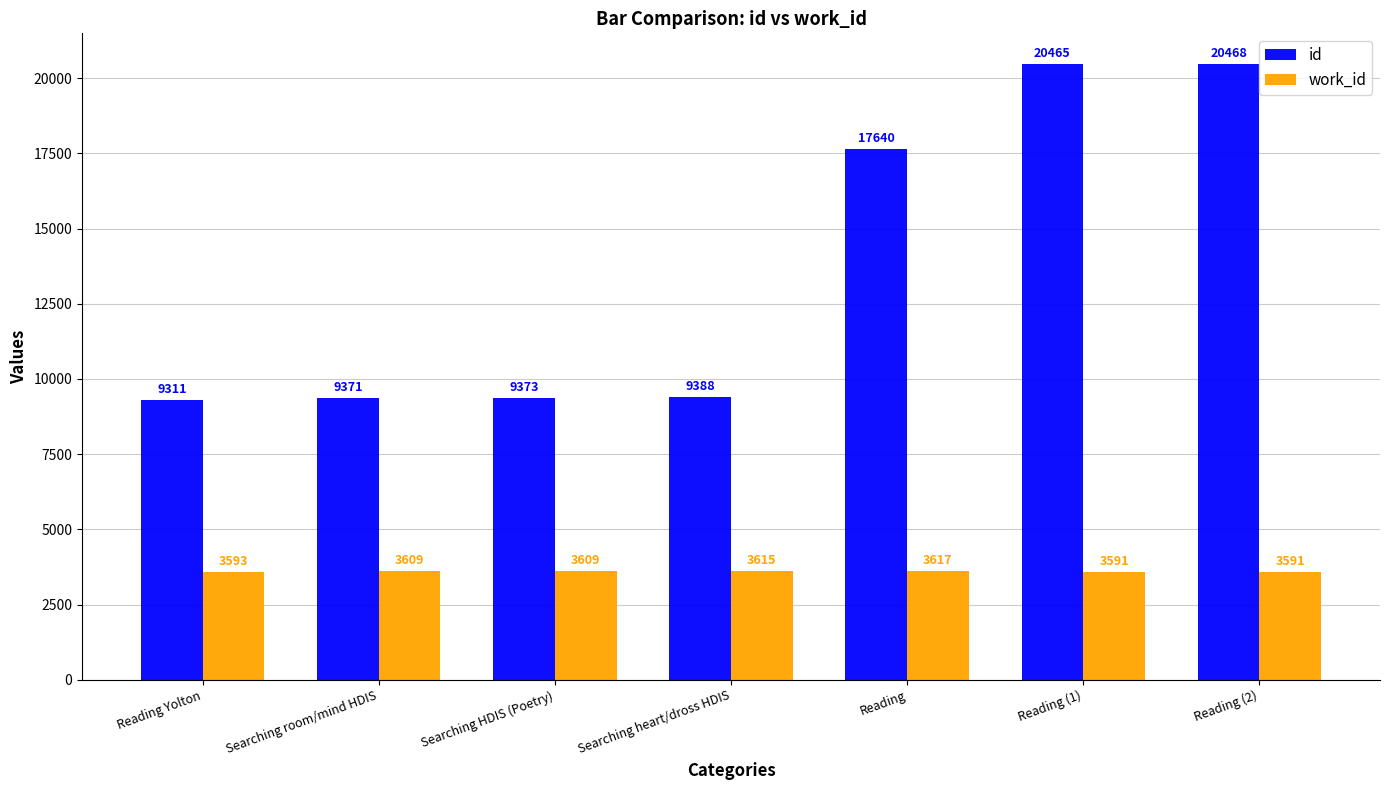

What is the value of the work_id bar at the 7th from the left?

3591